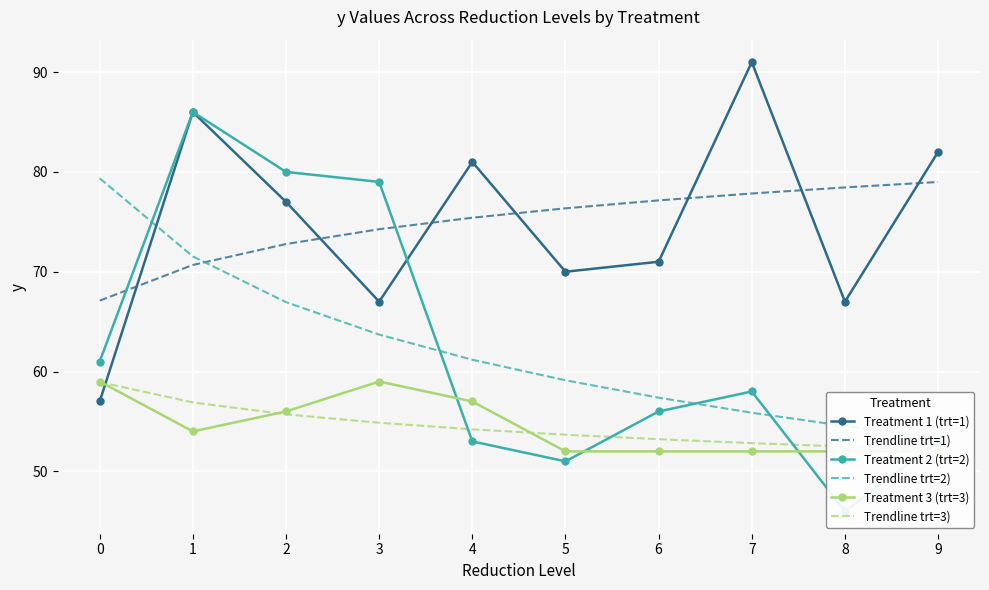

What are all the series names shown in the legend?

Treatment 1 (trt=1), Trendline trt=1), Treatment 2 (trt=2), Trendline trt=2), Treatment 3 (trt=3), Trendline trt=3)